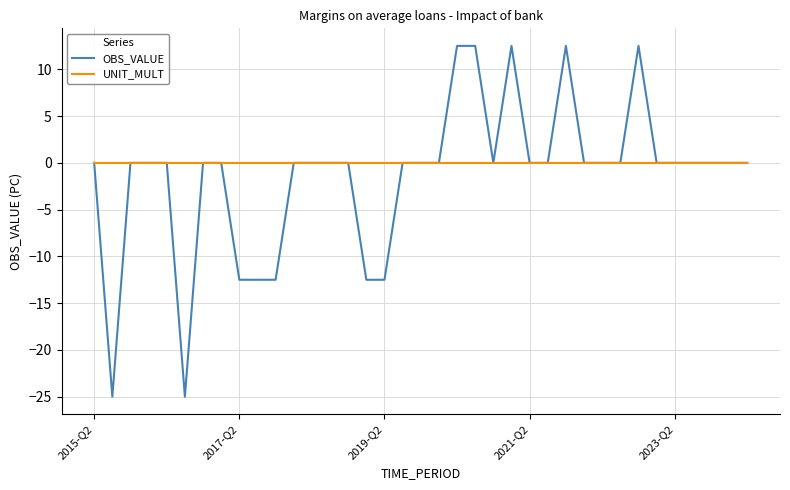

Which series has the widest spread of values?

OBS_VALUE